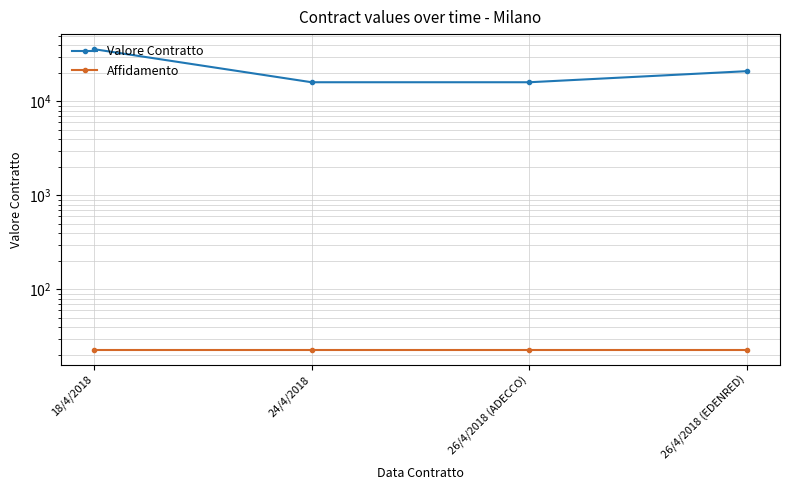

At 18/4/2018, list the series in order from largest to smallest.

Valore Contratto, Affidamento